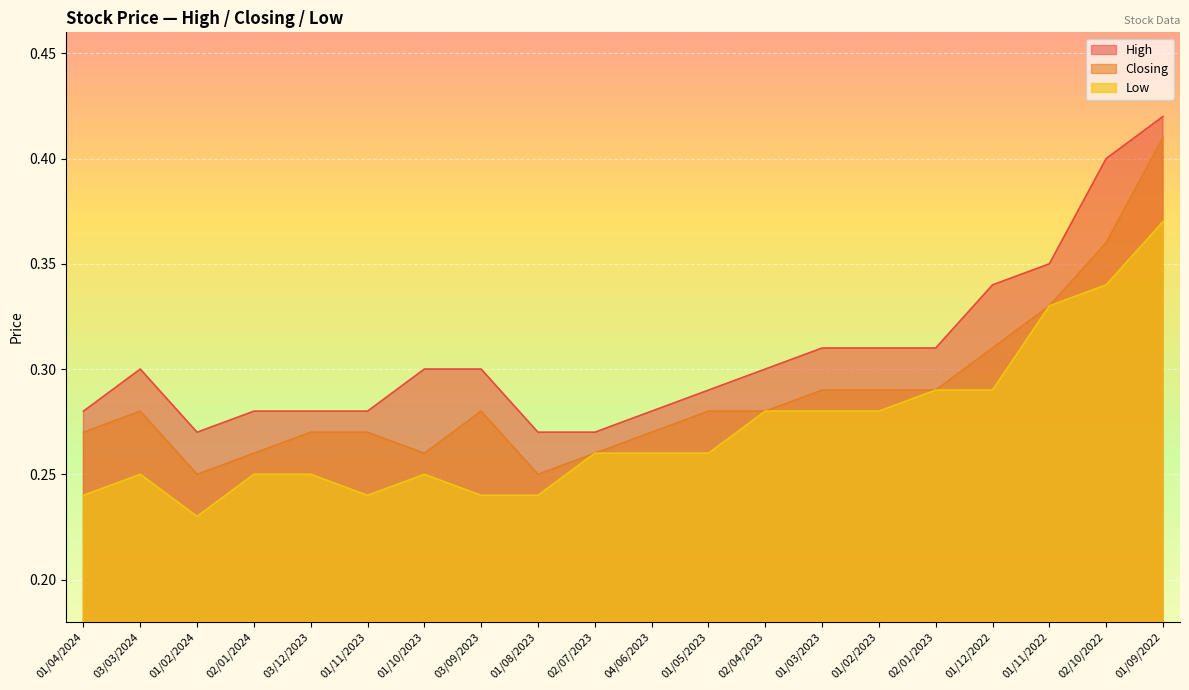

Which category has the lowest value in the High series?

01/02/2024